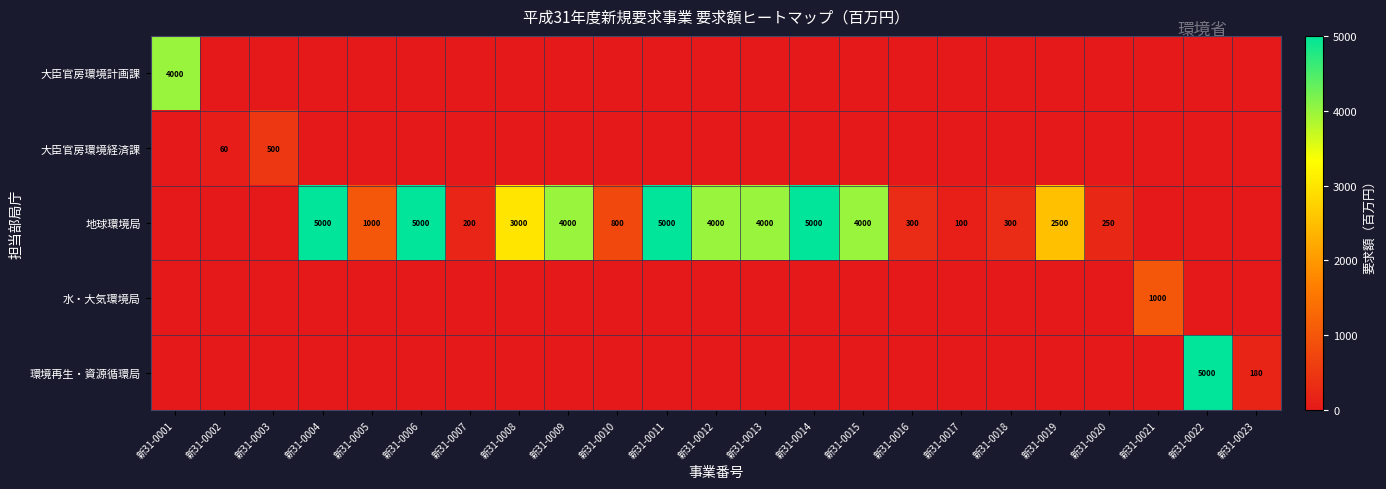

What is the difference between the highest and lowest values at 新31-0015?

4000